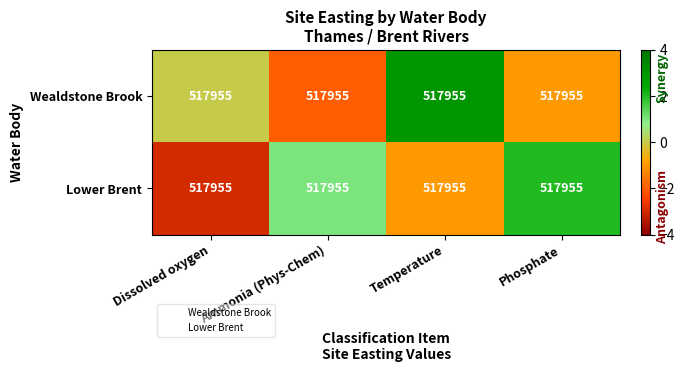

Which series has the largest range (max minus min)?

Wealdstone Brook